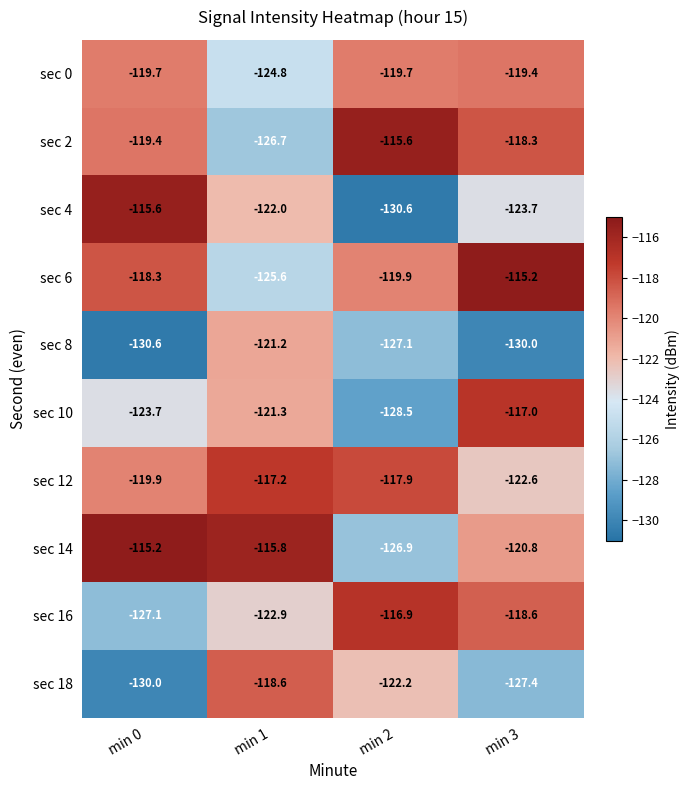

What is the difference between the sec 14 values at min 3 and min 2?

6.1